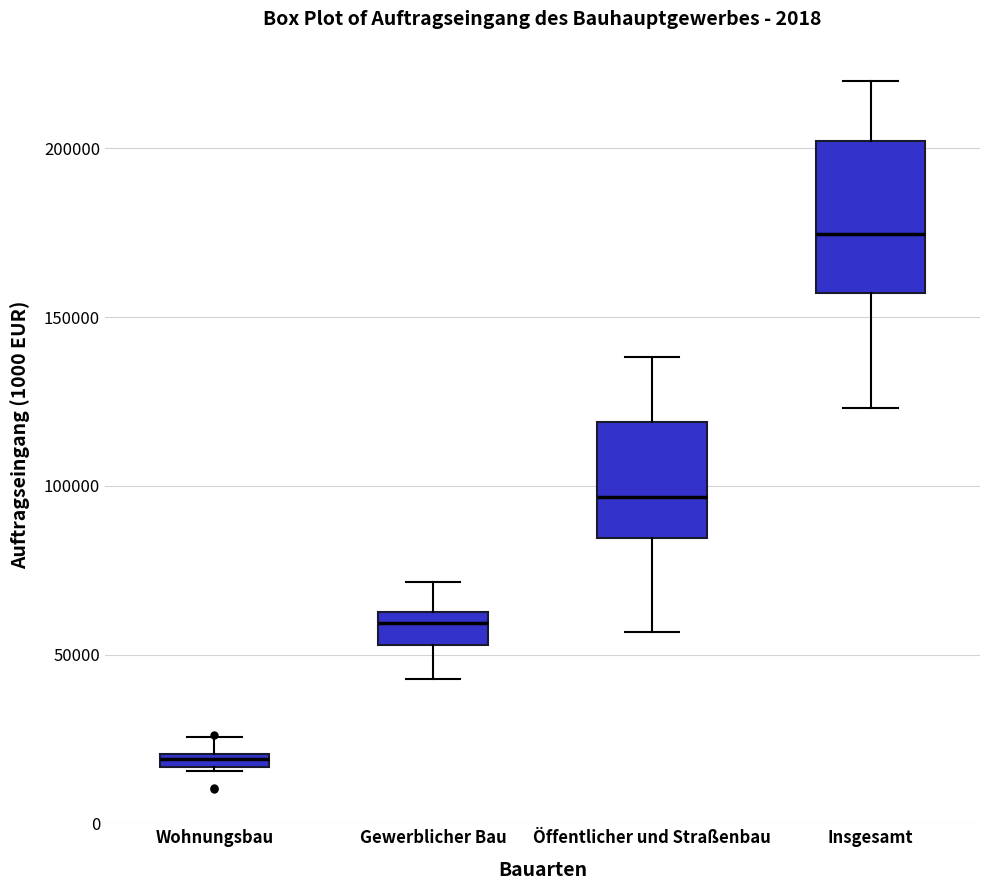

Comparing the boxes themselves (not the whiskers), which one is the tallest?

Insgesamt